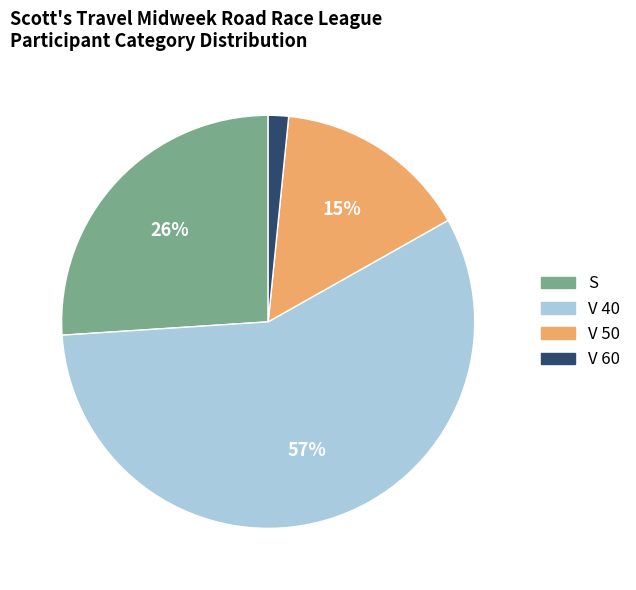

Which slice is the largest?

V 40